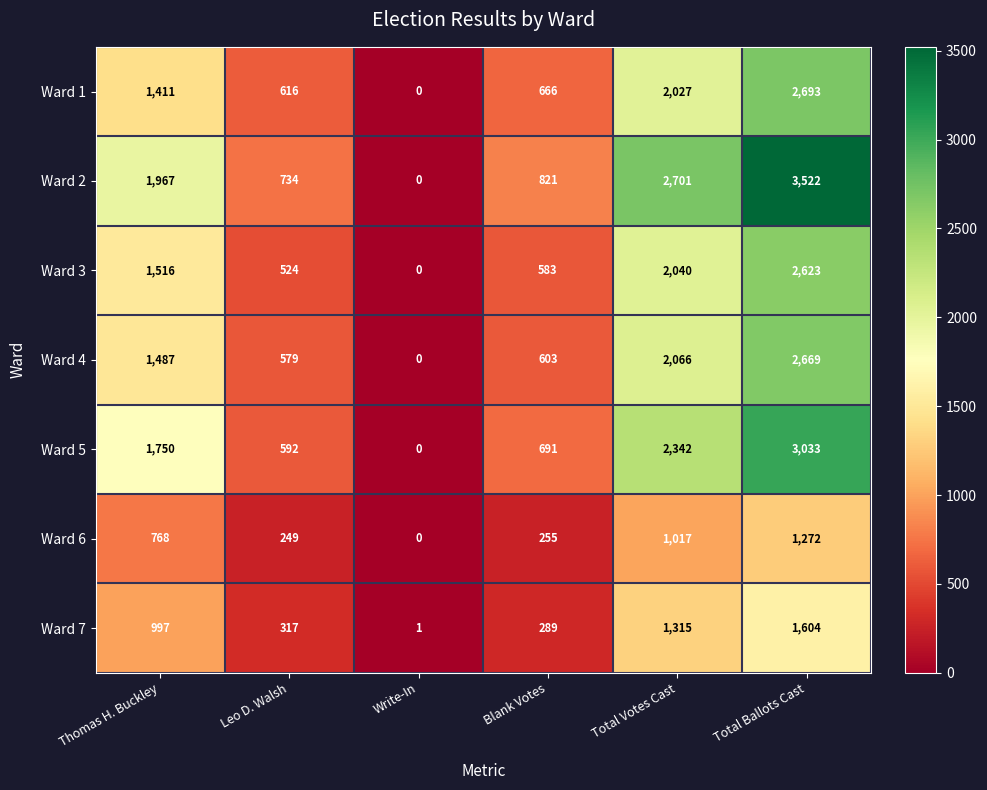

What is the sum of all Ward 4 values?

7404